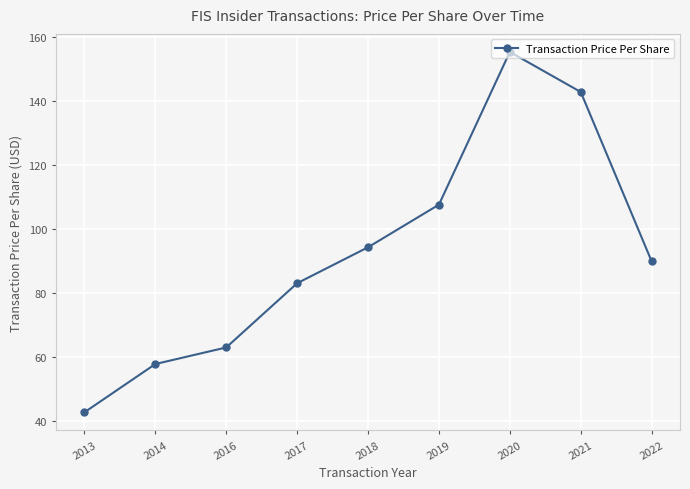

List the labels in order of value, smallest first.

2013, 2014, 2016, 2017, 2022, 2018, 2019, 2021, 2020